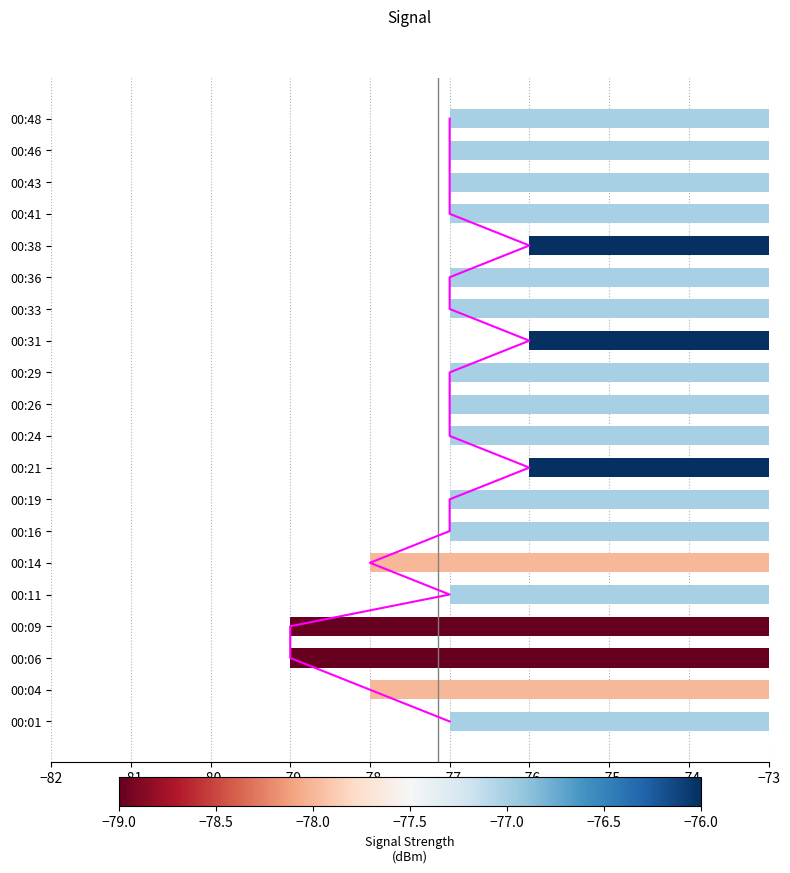

How many bars are there in total?

20